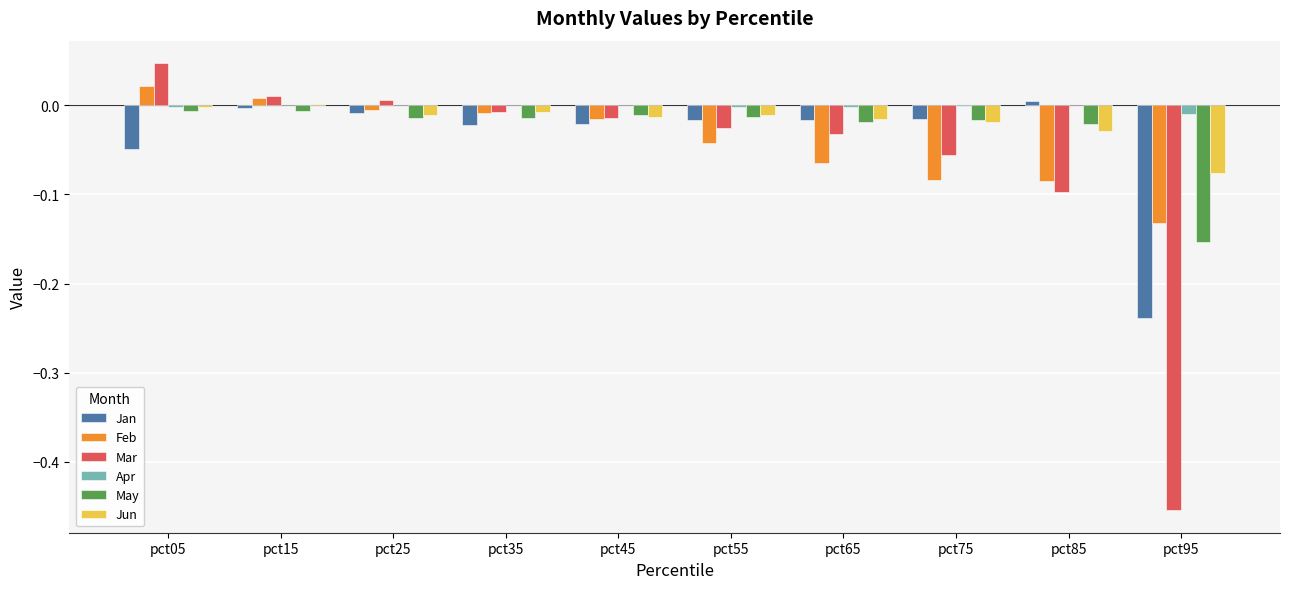

Is it true that Jan equals 0.0 at pct85?

True